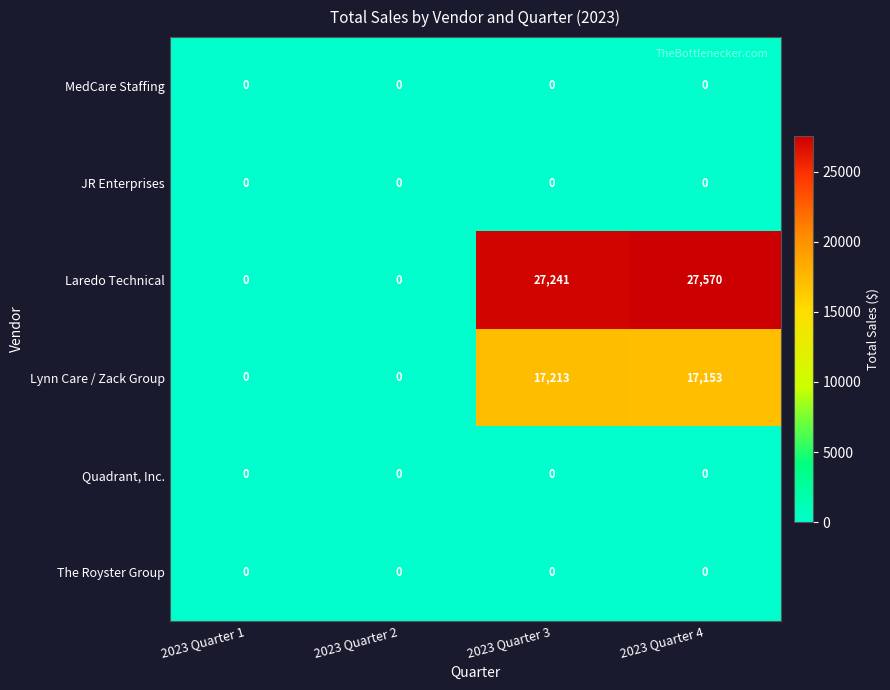

True or false: Lynn Care / Zack Group has a value of 17153 at 2023 Quarter 4.

True